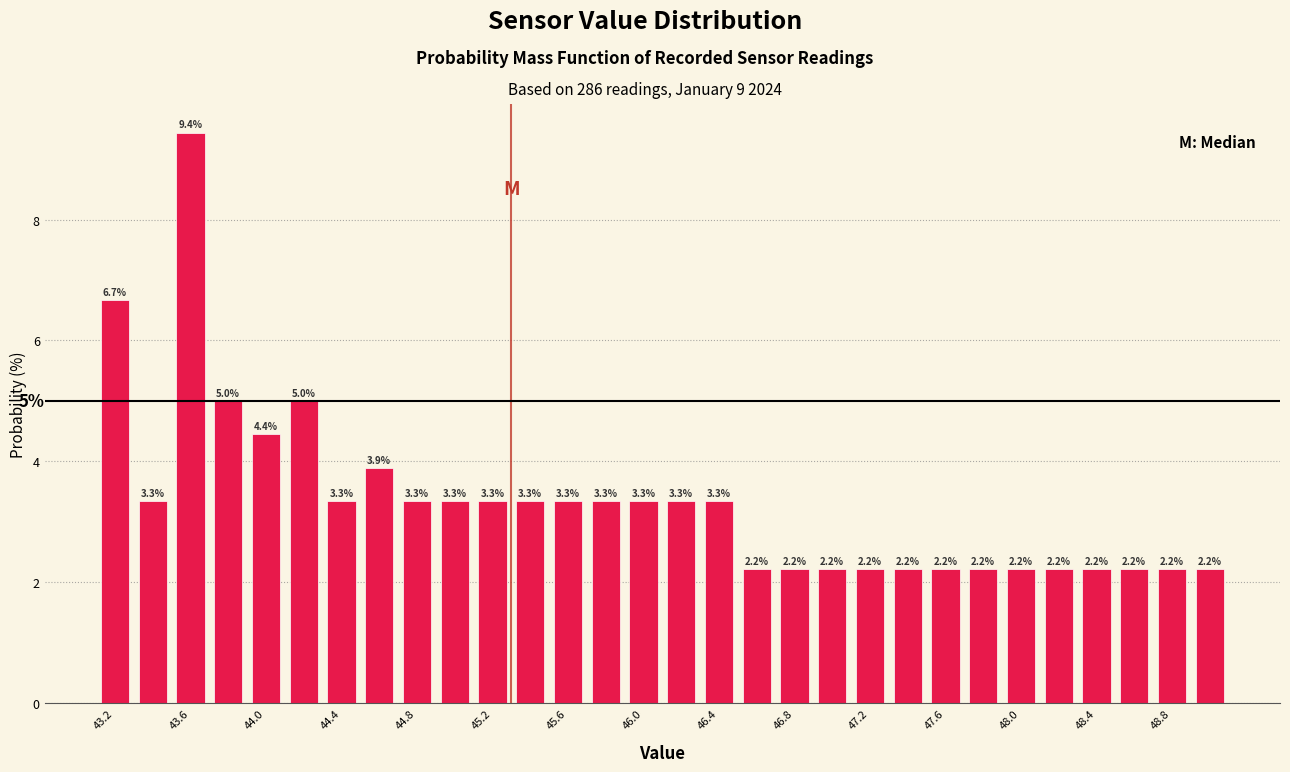

What is the height of the bar covering 43.1 to 43.3 on the x-axis?

6.7